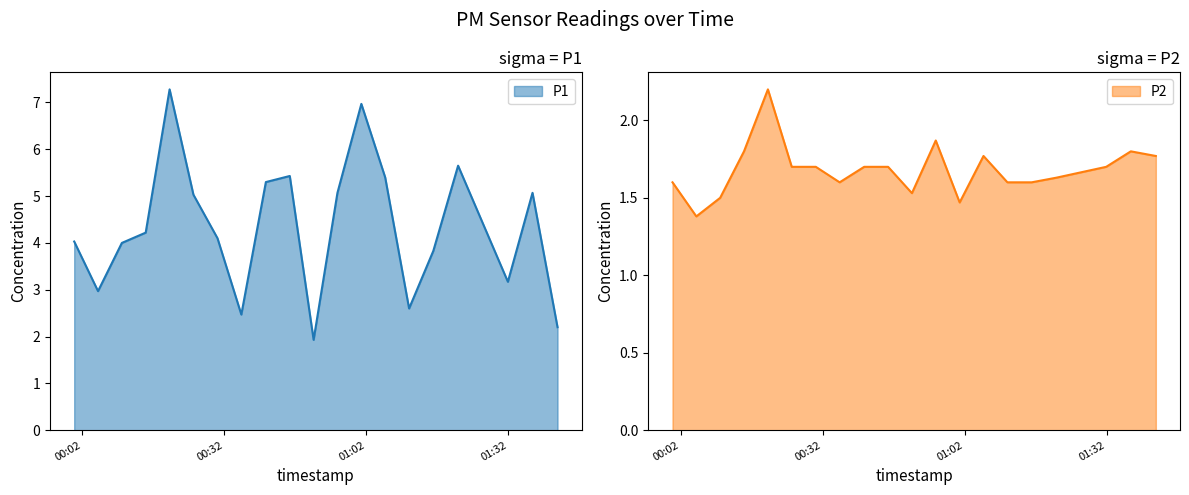

True or false: P2 and P1 cross at least once.

False